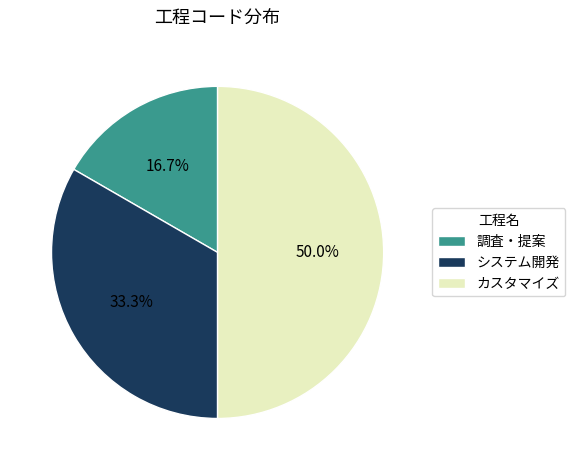

Is 調査・提案 the majority of the pie?

No